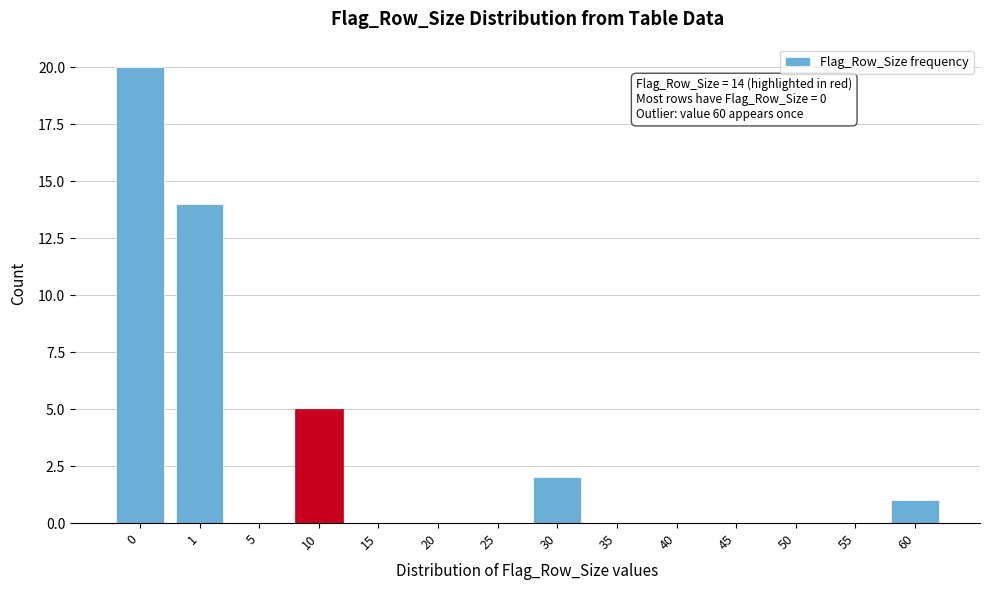

Reading left to right, transcribe all the data shown in this chart.

0=20	1=14	5=0	10=5	15=0	20=0	25=0	30=2	35=0	40=0	45=0	50=0	55=0	60=1